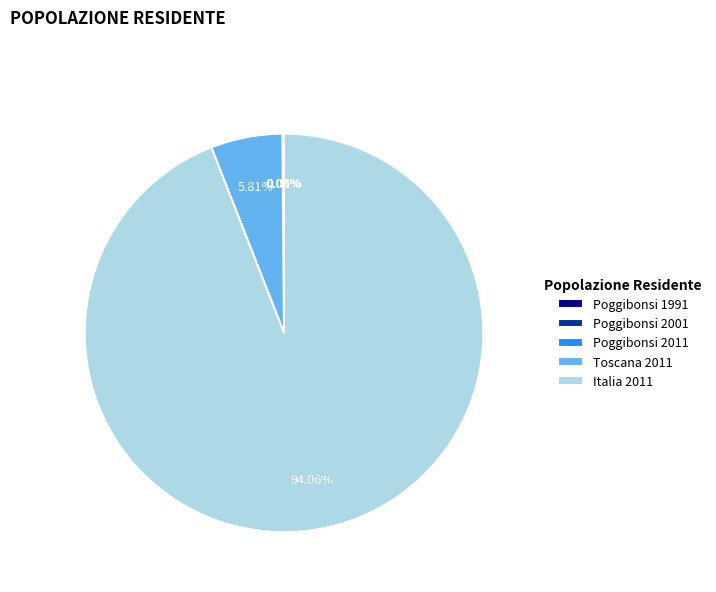

What is the majority slice?

Italia 2011